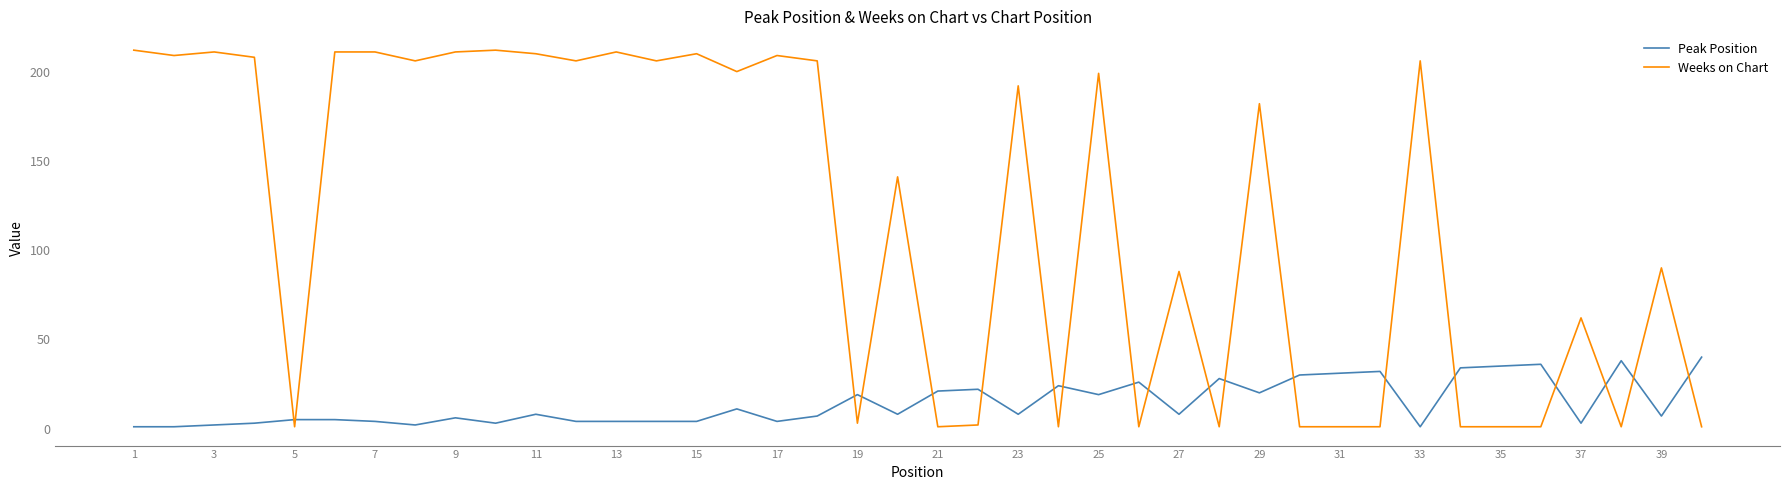

Rank the series by their maximum value, from highest to lowest.

Weeks on Chart, Peak Position